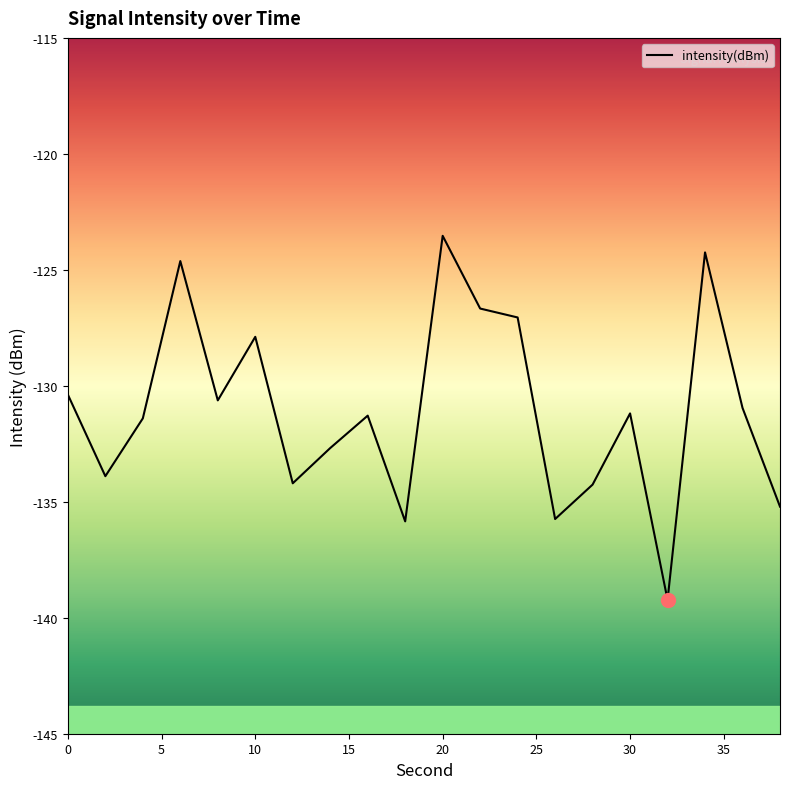

What is the greatest value displayed?

-123.5